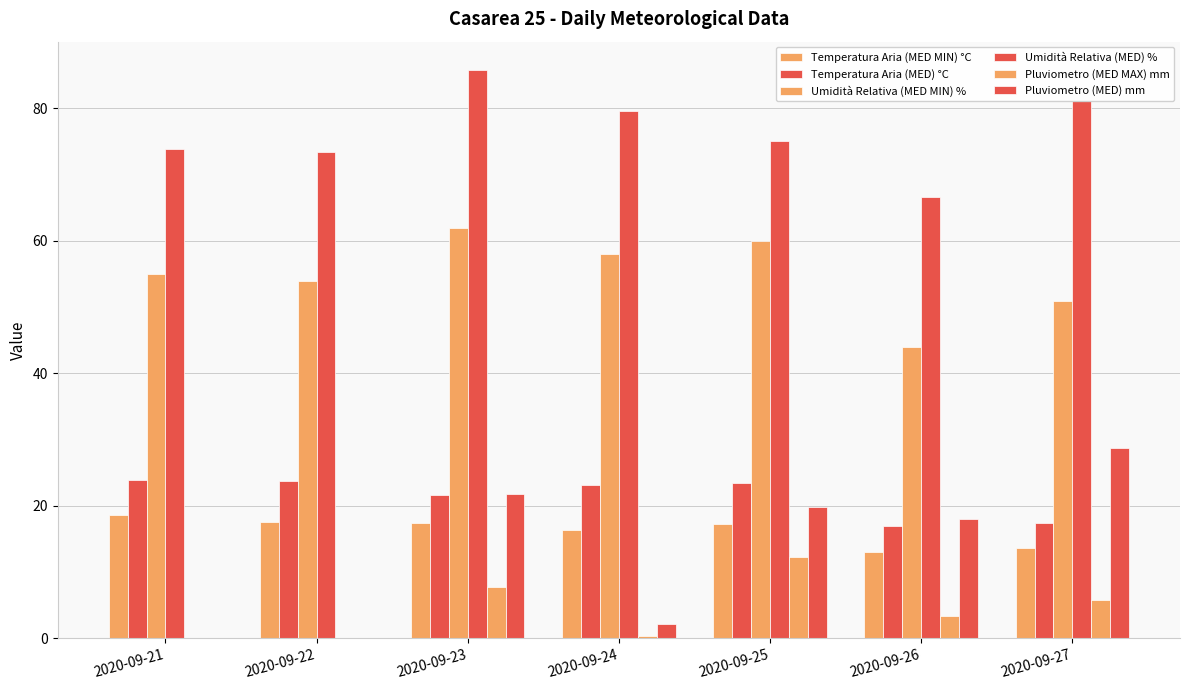

Count the number of data series in this chart.

6